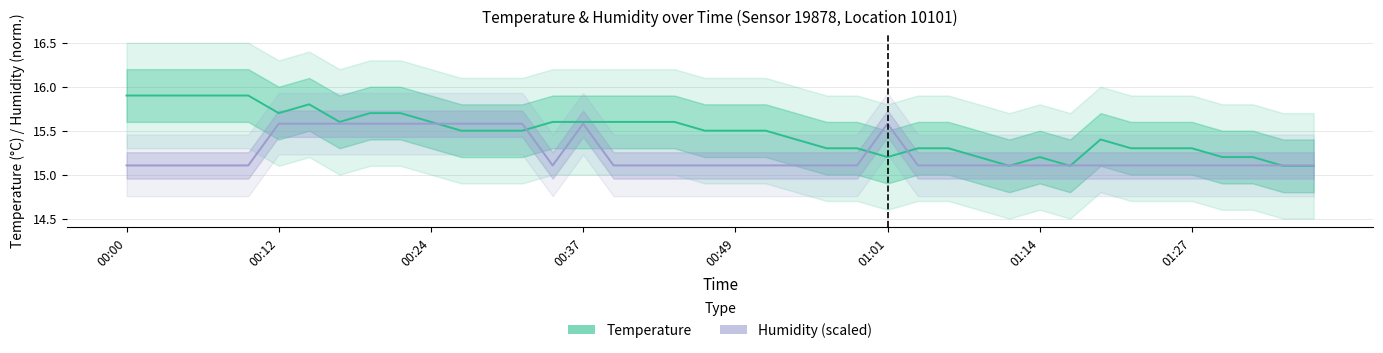

What is the difference between the maximum and second lowest values in the humidity series?

0.5